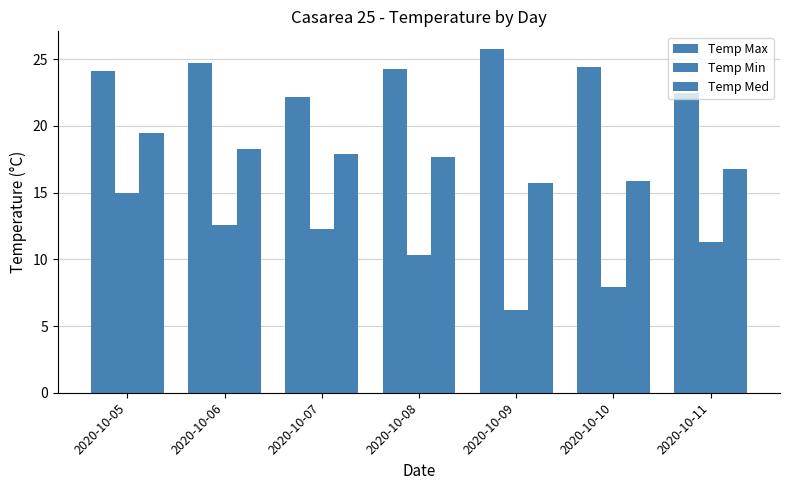

Where is Temp Min nearest to the value 10?

2020-10-08